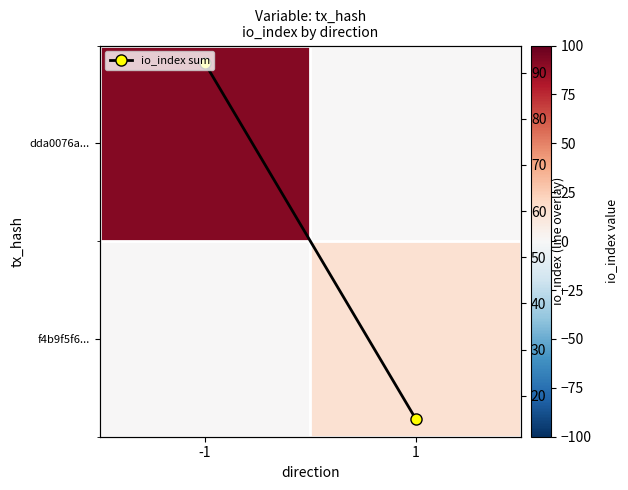

Is the value of io_index sum at -1 greater than the value of f4b9f5f6... at -1?

Yes